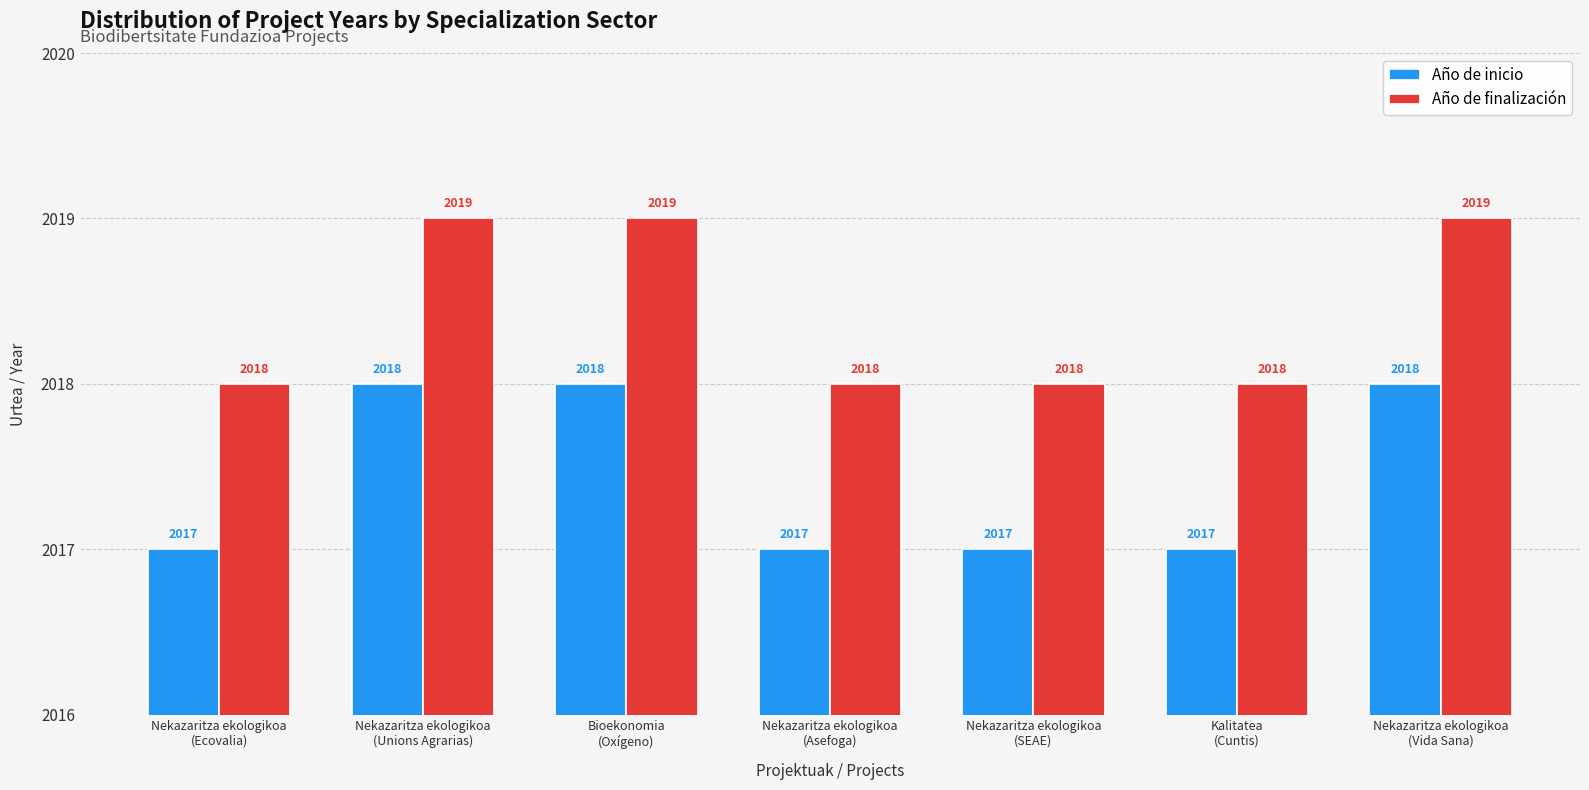

What is the difference between the maximum and minimum values in the Año de inicio series?

1